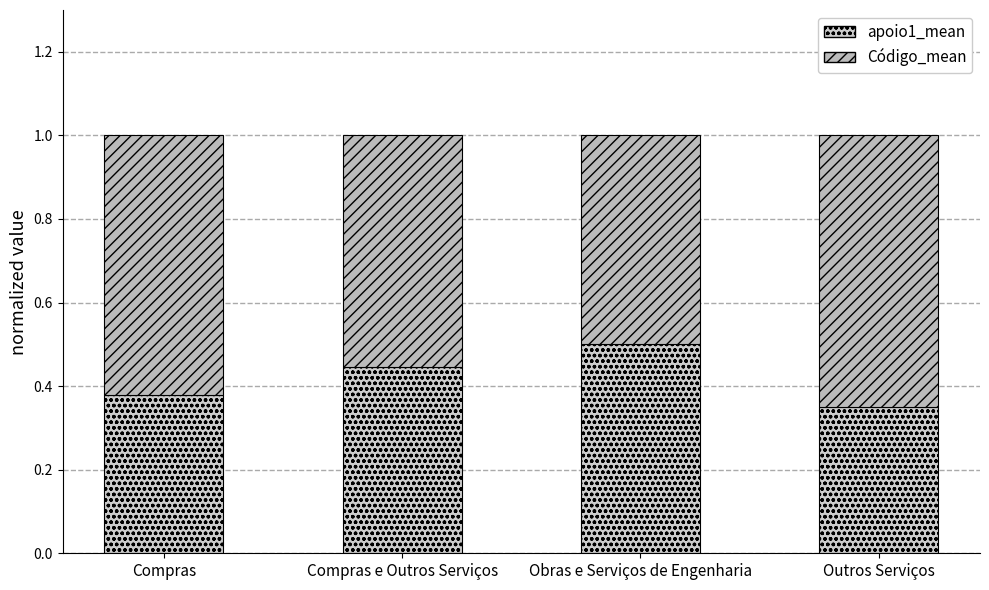

What position from the left is Compras e Outros Serviços?

2